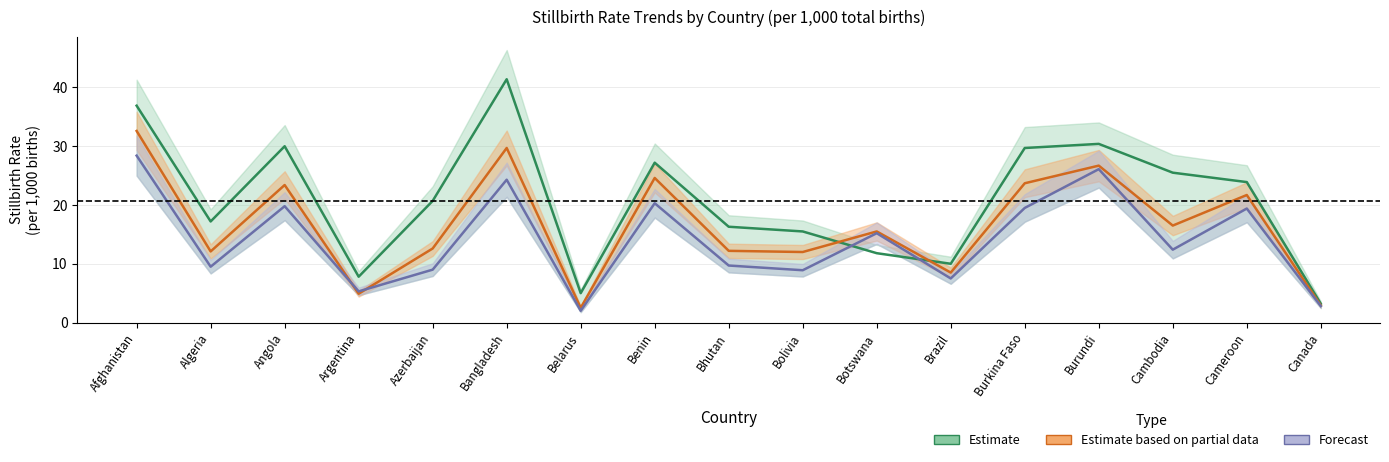

Reading left to right, what are all the values shown in this chart?

Estimate (2000): Afghanistan=36.9	Algeria=17.2	Angola=30.0	Argentina=7.8	Azerbaijan=20.7	Bangladesh=41.4	Belarus=5.0	Benin=27.2	Bhutan=16.3	Bolivia=15.5	Botswana=11.8	Brazil=10.0	Burkina Faso=29.7	Burundi=30.4	Cambodia=25.5	Cameroon=23.9	Canada=3.2
Estimate based on partial data (2010): Afghanistan=32.6	Algeria=12.1	Angola=23.4	Argentina=4.9	Azerbaijan=12.6	Bangladesh=29.7	Belarus=2.5	Benin=24.6	Bhutan=12.2	Bolivia=12.0	Botswana=15.5	Brazil=8.5	Burkina Faso=23.7	Burundi=26.7	Cambodia=16.5	Cameroon=21.7	Canada=2.9
Forecast (2019): Afghanistan=28.4	Algeria=9.5	Angola=19.8	Argentina=5.3	Azerbaijan=9.0	Bangladesh=24.3	Belarus=2.0	Benin=20.3	Bhutan=9.7	Bolivia=8.9	Botswana=15.2	Brazil=7.5	Burkina Faso=19.5	Burundi=26.1	Cambodia=12.4	Cameroon=19.4	Canada=2.8